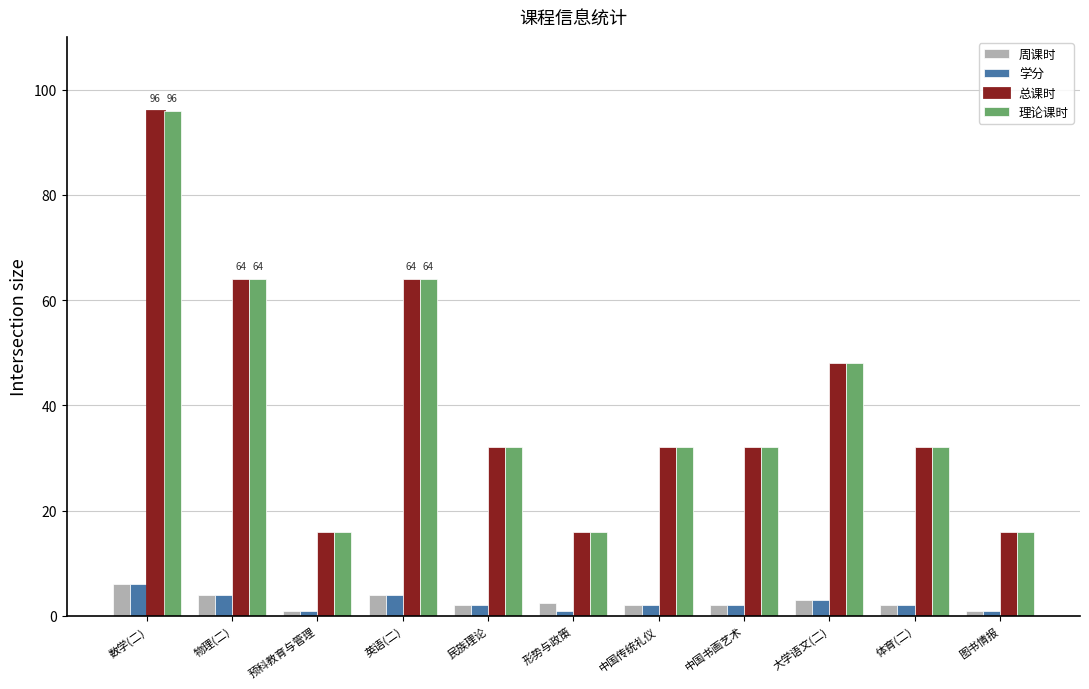

What is the label of the 2nd bar from the right?

体育(二)